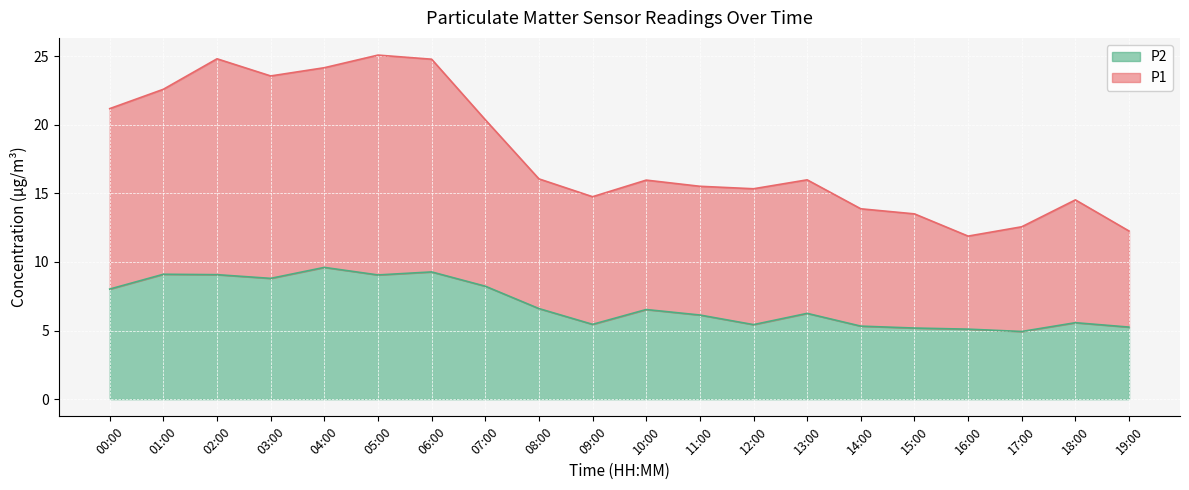

How many values in the P2 series are below 6?

8